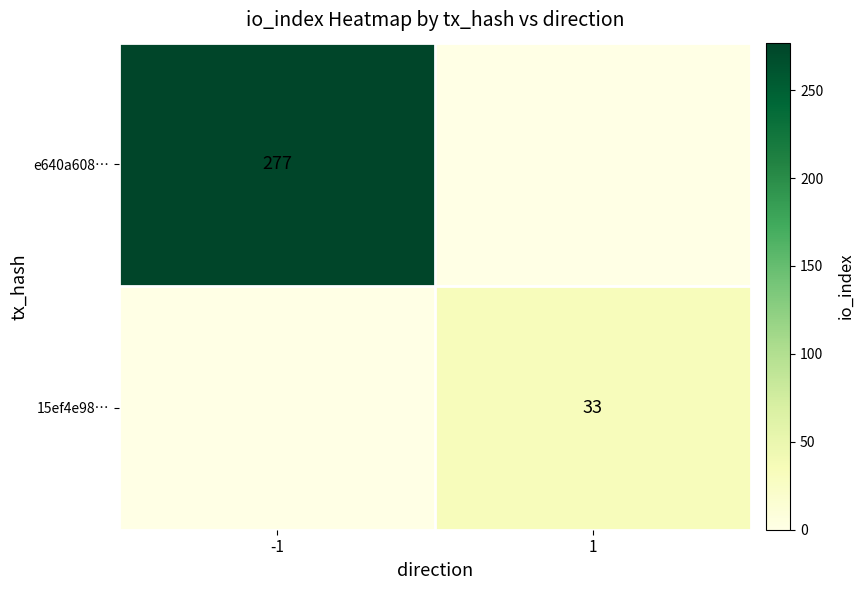

Is the value of 15ef4e98… at 1 greater than the value of e640a608… at -1?

No